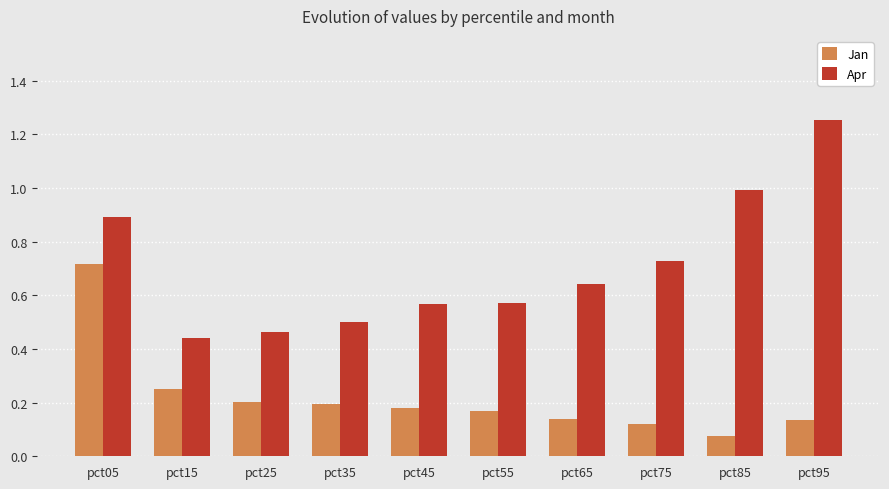

Rank the series by their maximum value, from lowest to highest.

Jan, Apr